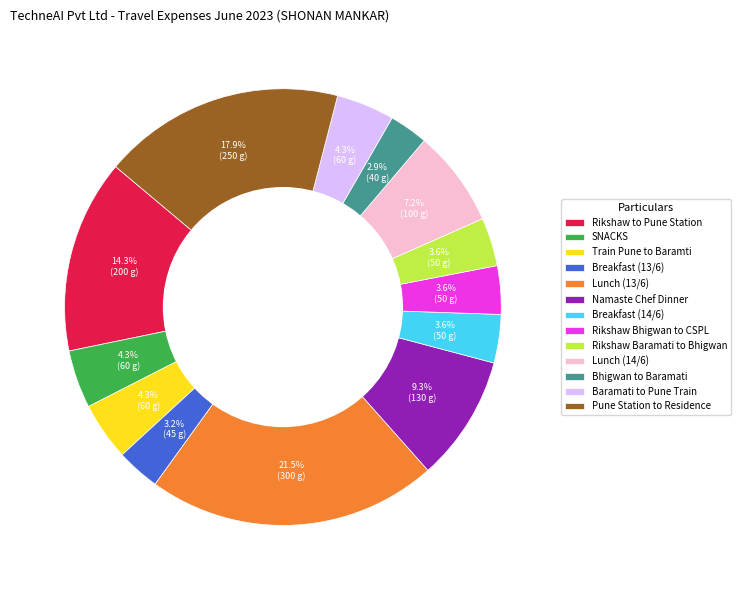

Which slice is the largest?

Lunch (13/6)